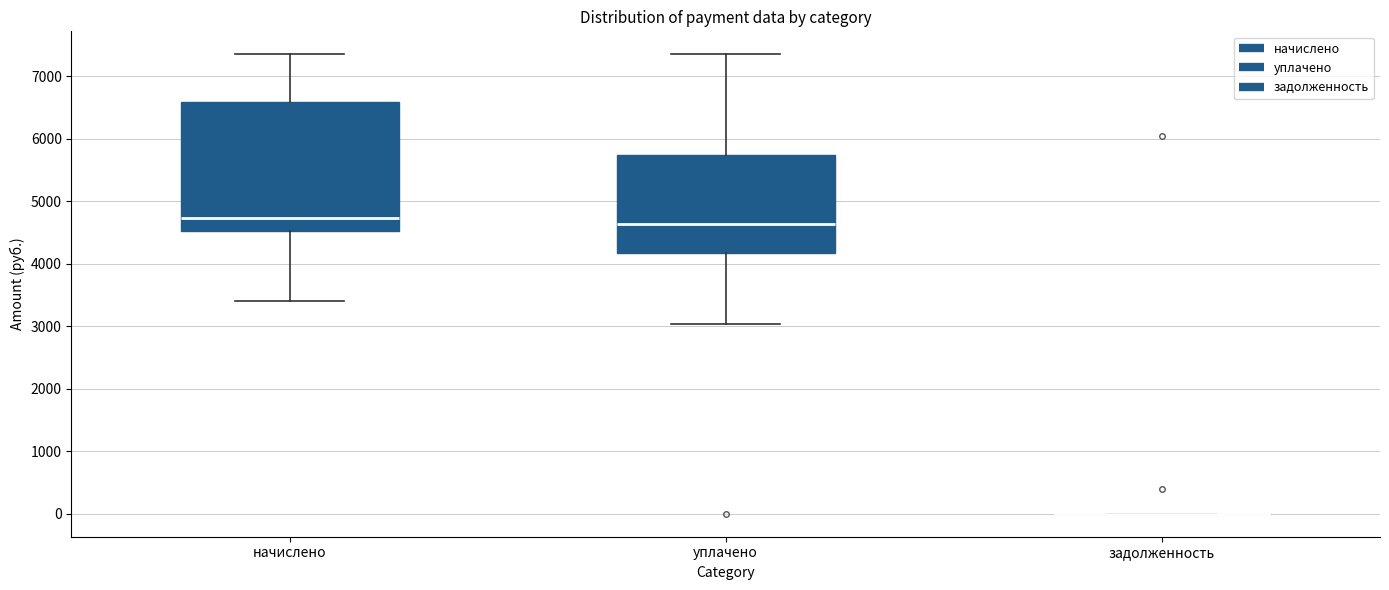

Where does the lower whisker of the box for уплачено end on the y-axis? The values are not printed on the chart, so give them approximately, as read against the axis.

3000